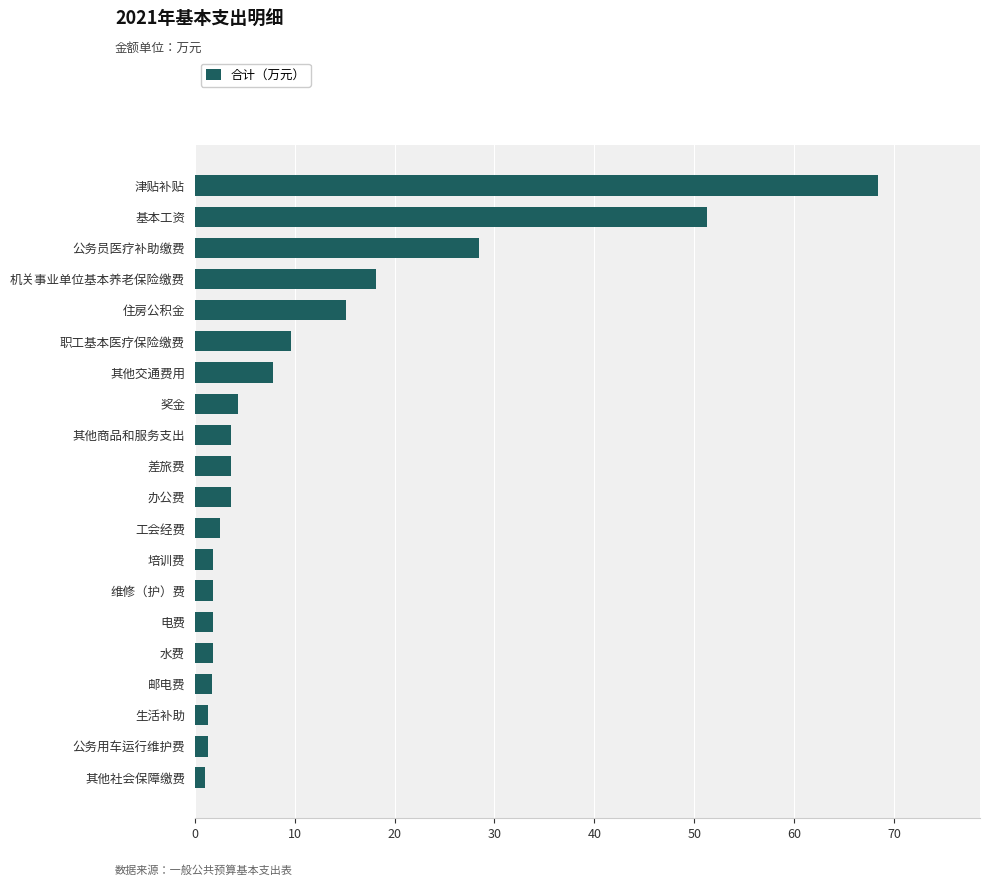

Which has a higher value, 其他交通费用 or 住房公积金?

住房公积金